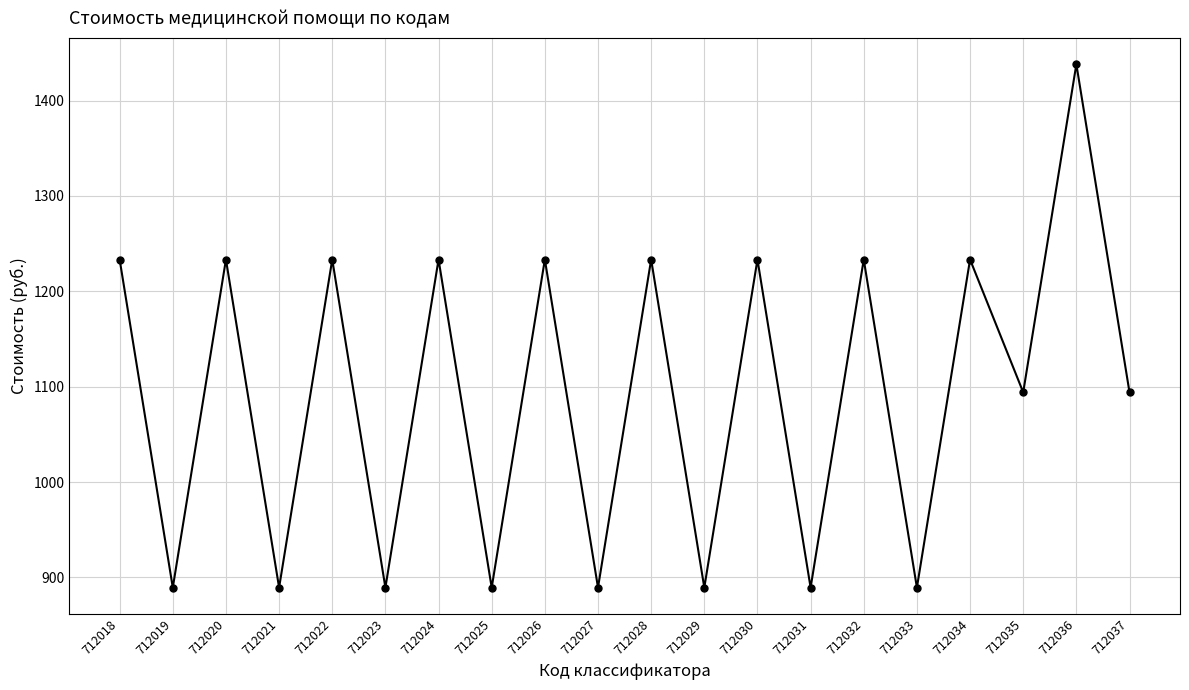

How many lines are shown in the chart?

1